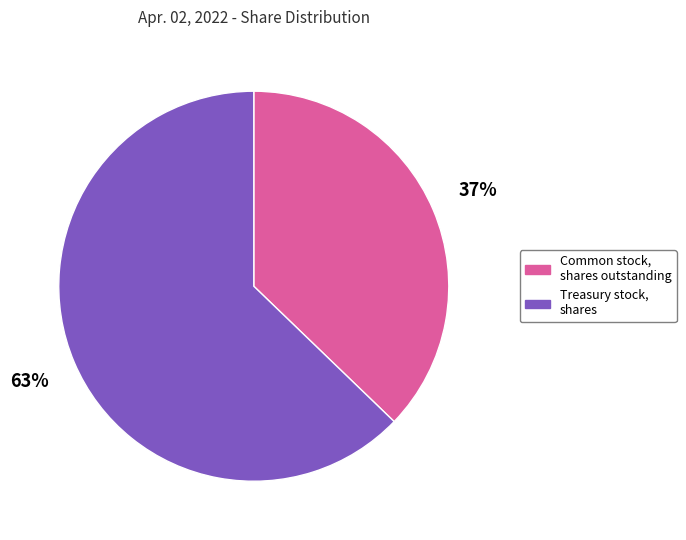

Is it true that Common stock, shares outstanding is 37% of the pie?

True